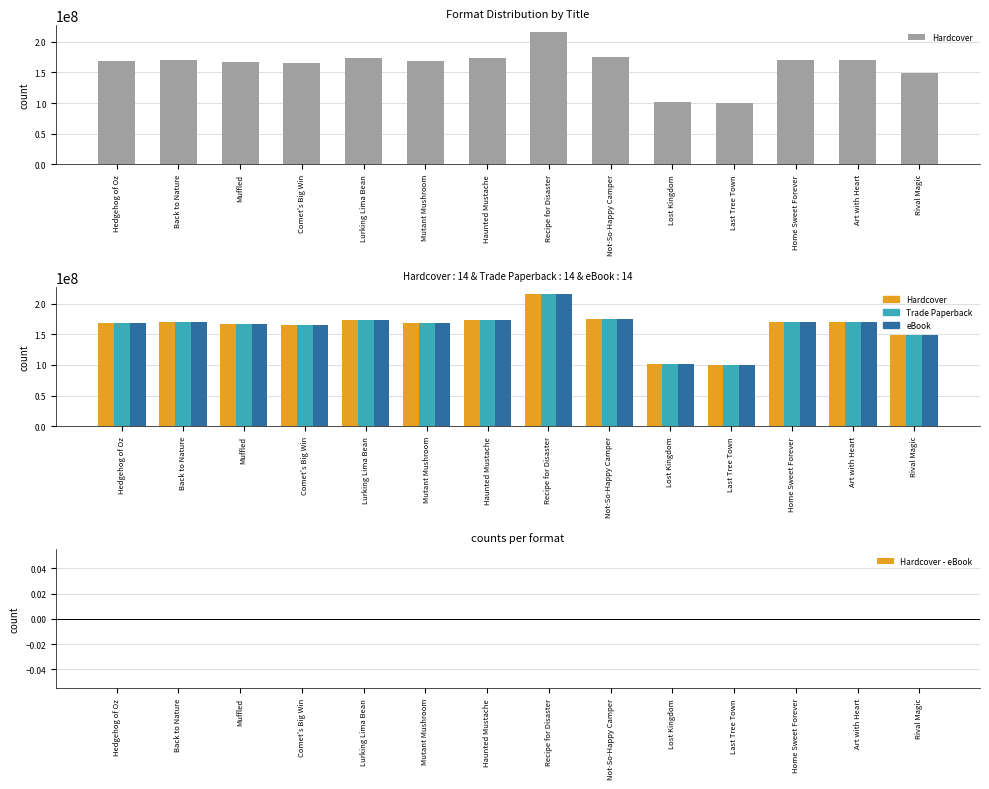

What value does the Trade Paperback series have at Haunted Mustache, to the nearest 50?

173099800